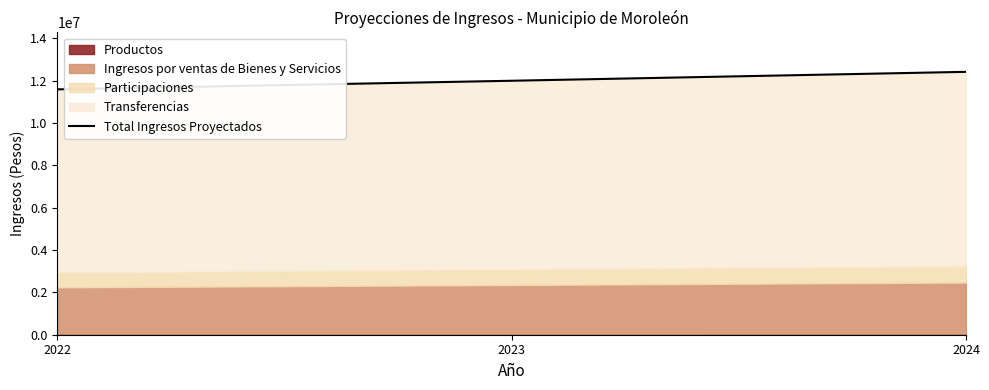

Is it true that the value at 2023 is 17302204.8?

False